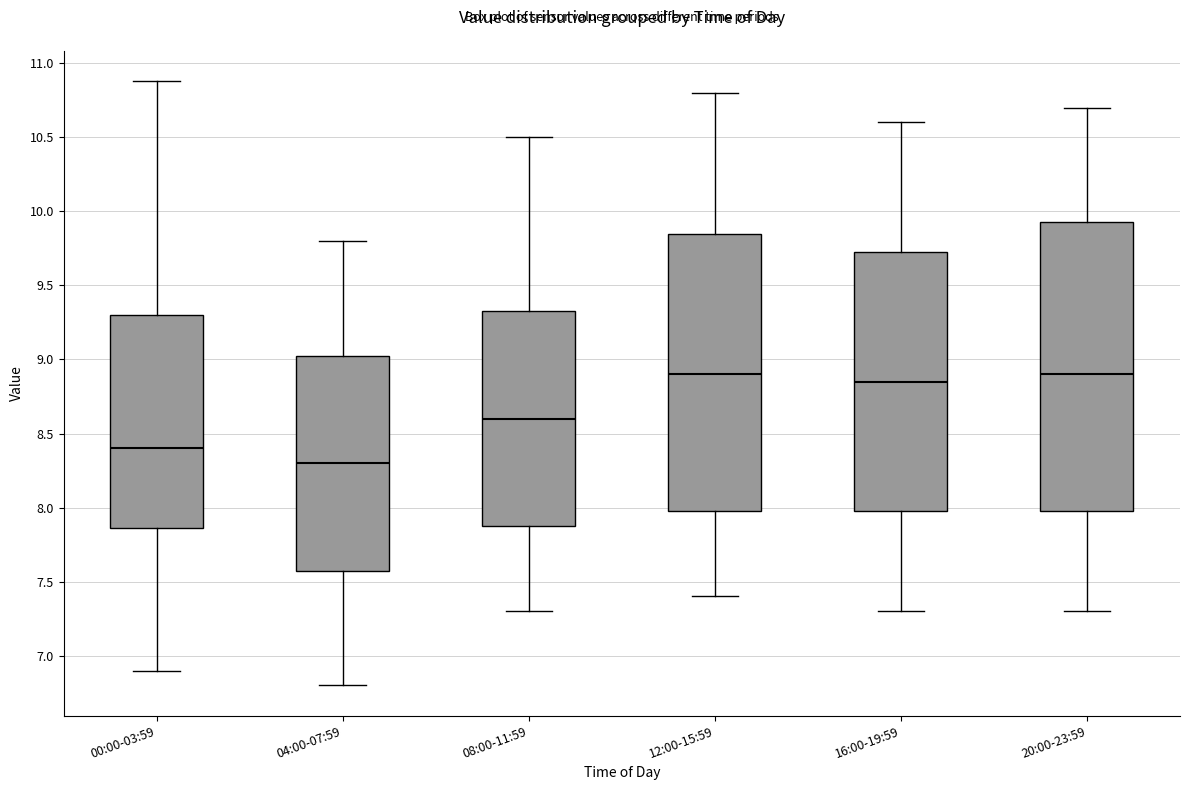

Reading left to right, transcribe this box plot: for each box, give where its median line is, the range the box spans, and where its two whiskers end, as read against the y-axis. The values are not printed on the chart, so give them approximately, as read against the axis.

00:00-03:59: median 8.40, box 7.85 to 9.30, whiskers 6.90 to 10.90
04:00-07:59: median 8.30, box 7.60 to 9.05, whiskers 6.80 to 9.80
08:00-11:59: median 8.60, box 7.90 to 9.35, whiskers 7.30 to 10.50
12:00-15:59: median 8.90, box 8.00 to 9.85, whiskers 7.40 to 10.80
16:00-19:59: median 8.85, box 8.00 to 9.75, whiskers 7.30 to 10.60
20:00-23:59: median 8.90, box 8.00 to 9.95, whiskers 7.30 to 10.70